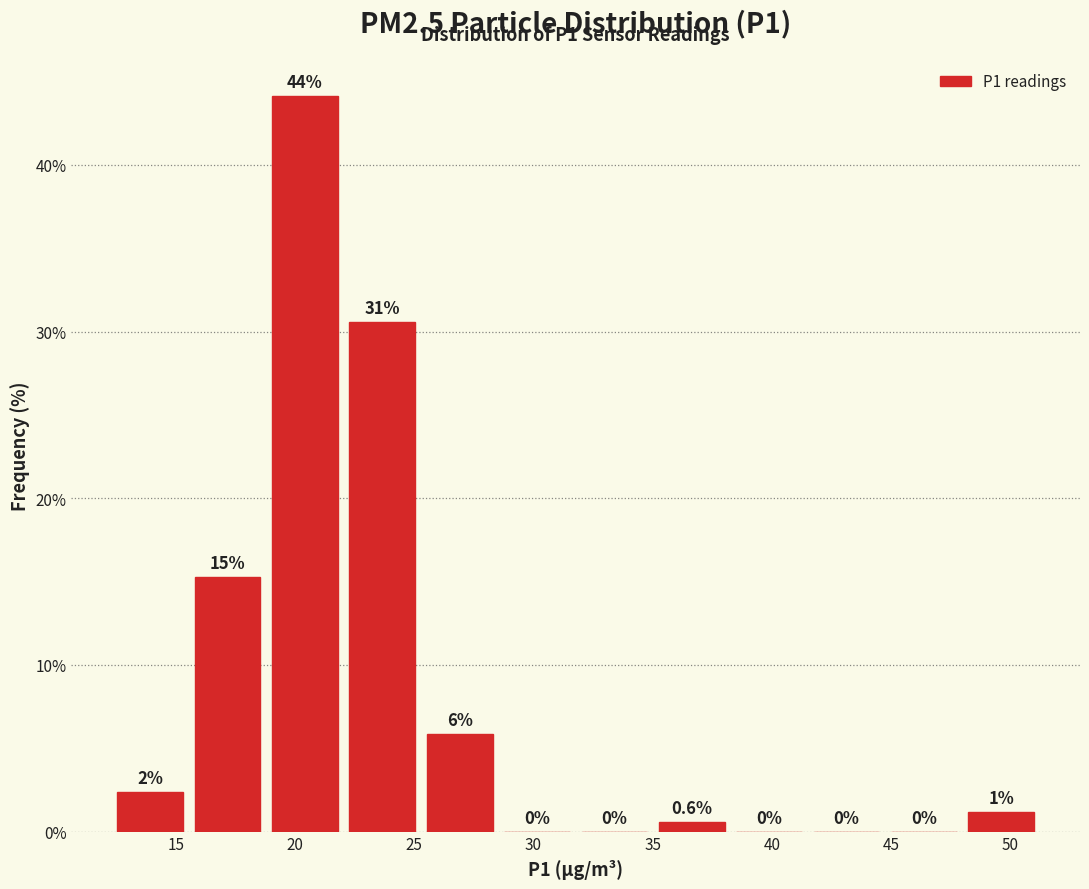

Which range on the x-axis has the tallest bar?

19.0 to 22.0